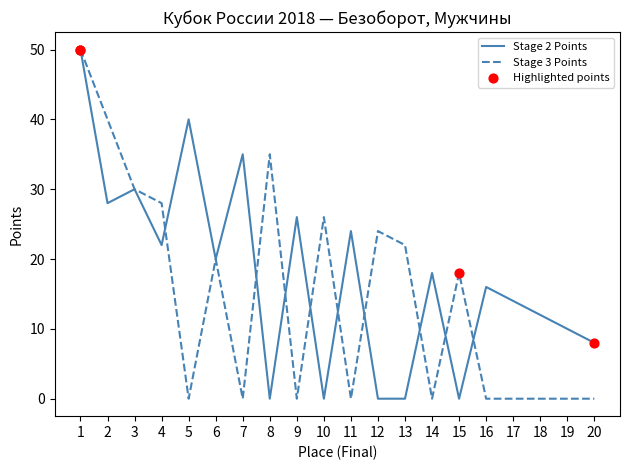

What is the total value across all series at 10?

26